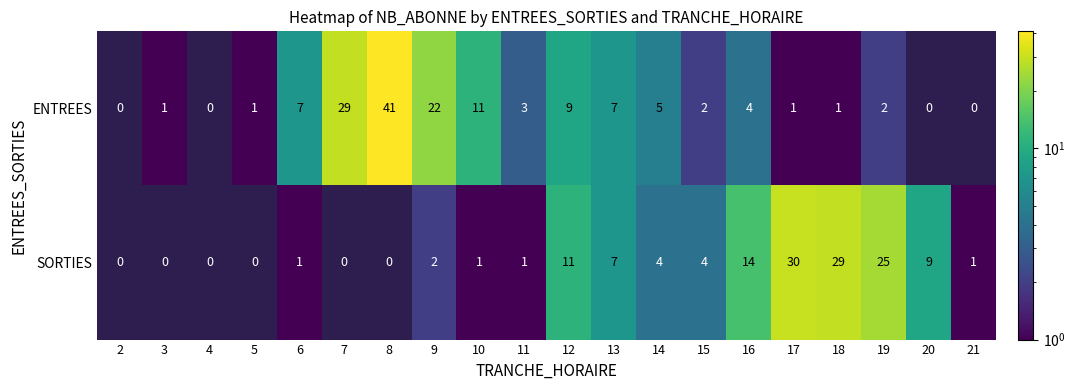

At how many categories does at least one series exceed 8?

10